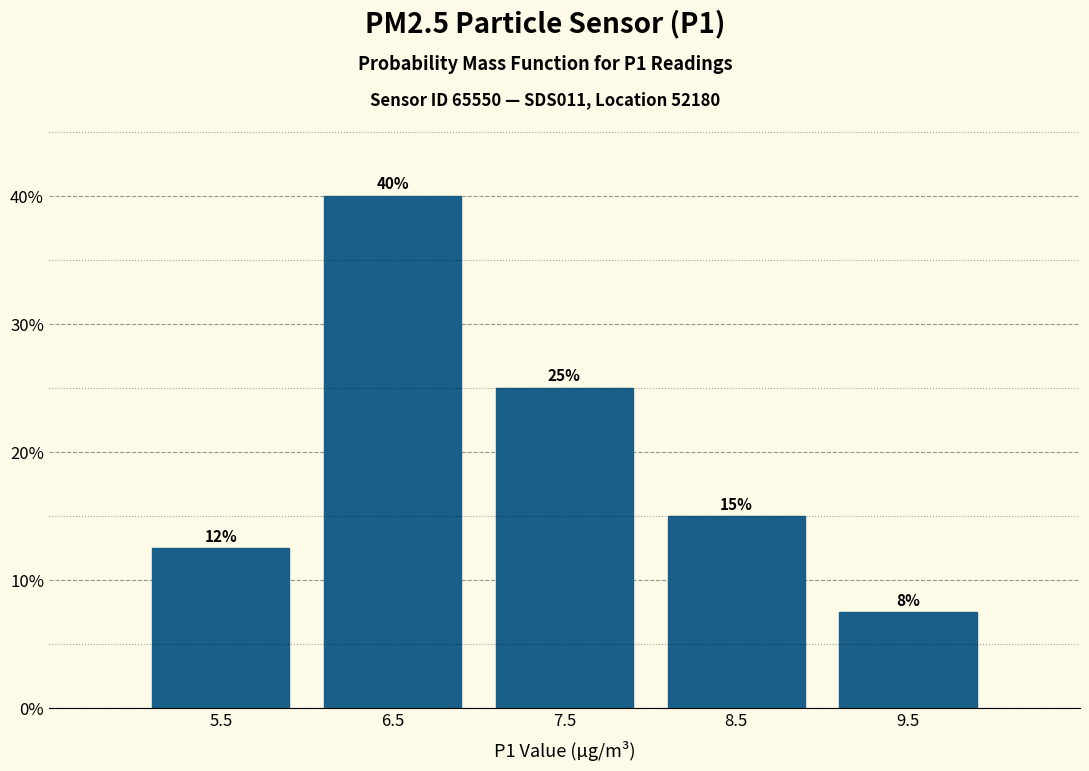

Which range on the x-axis has the tallest bar?

6 to 7